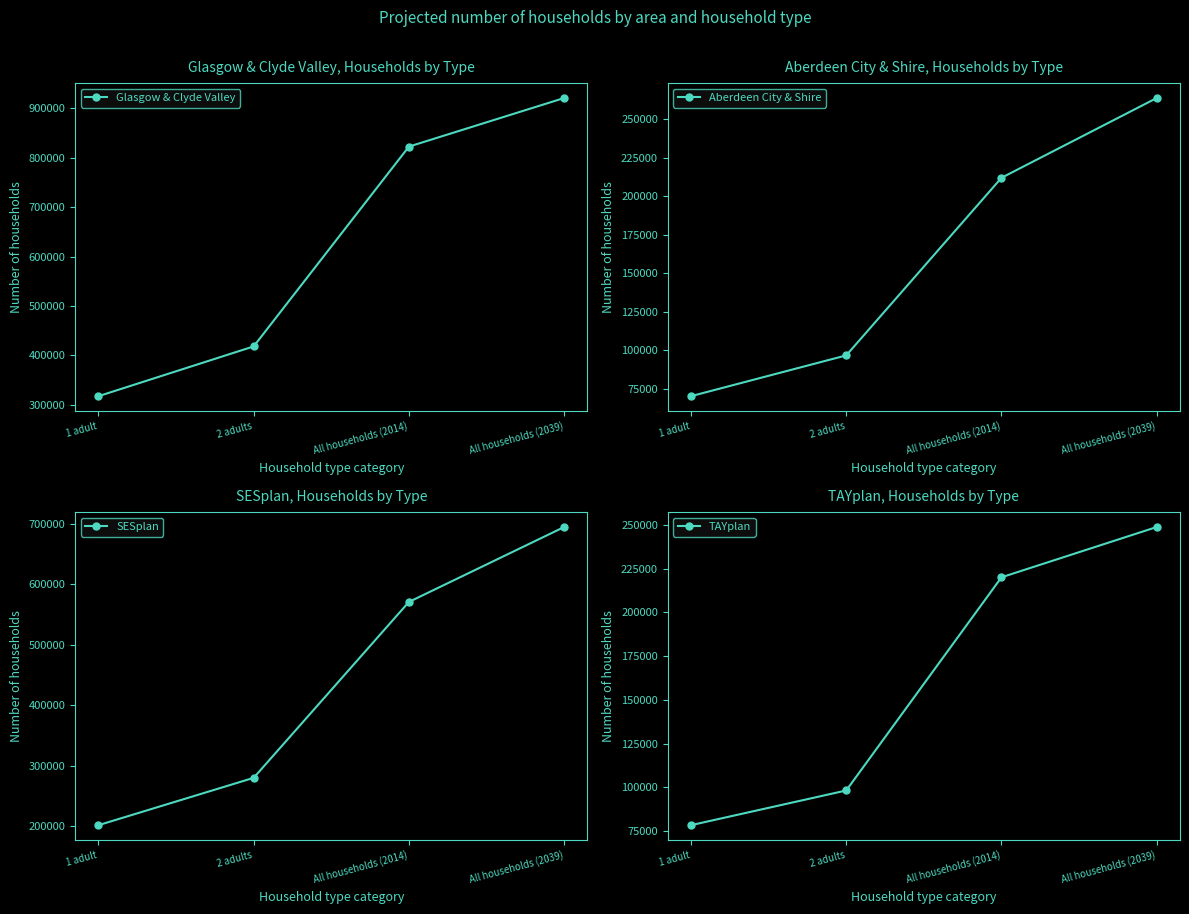

What is the difference between the highest and lowest values at All households (2014)?

610447